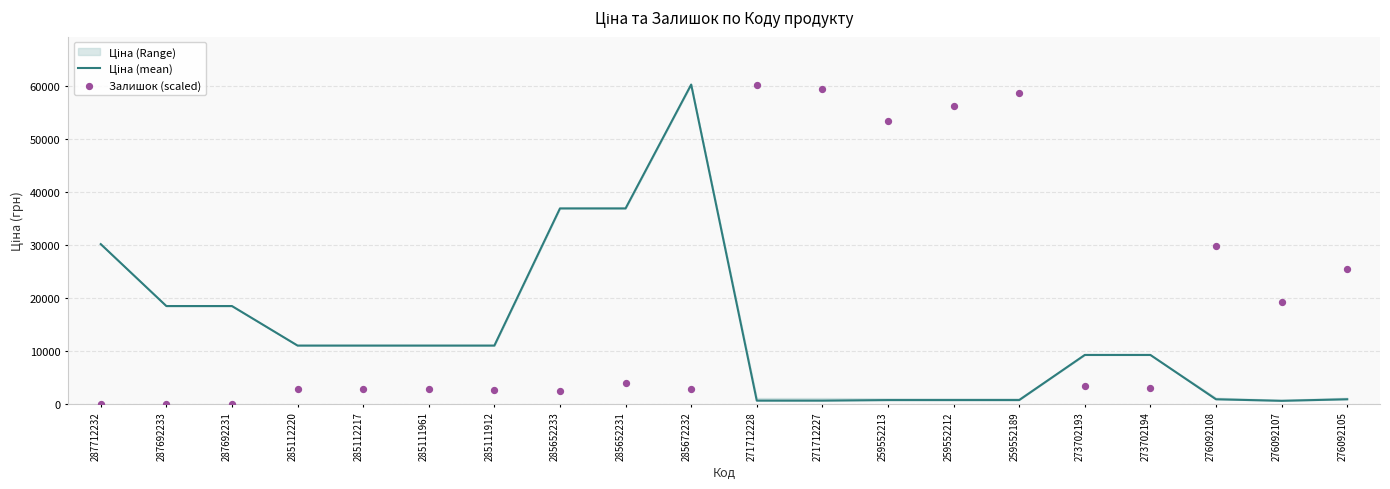

What is the total value across all series at 271712227?

59942.8